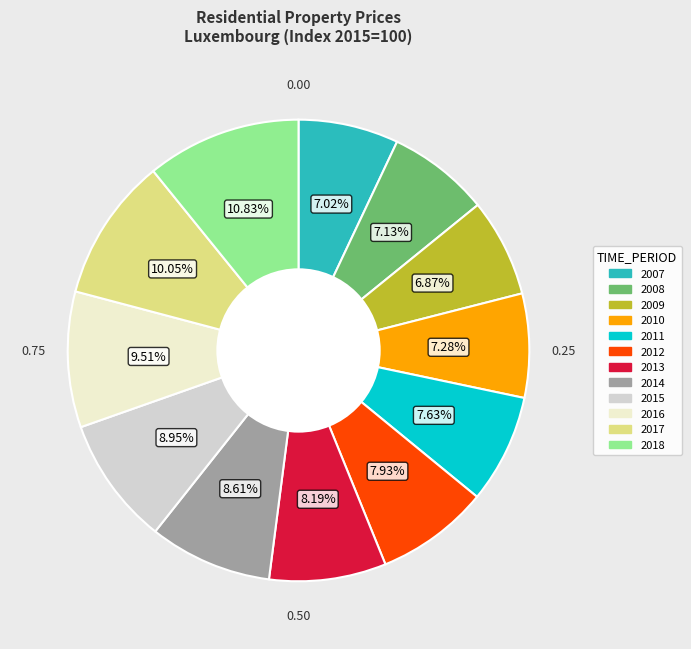

What is the largest slice in the pie chart?

2018